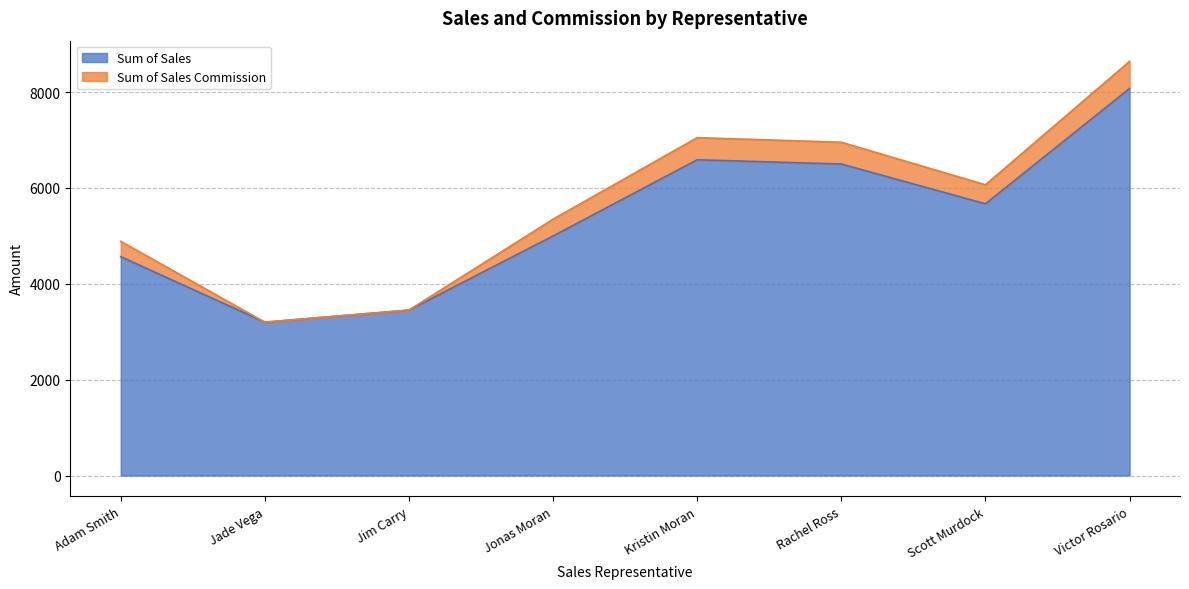

What position from the left is Victor Rosario?

8